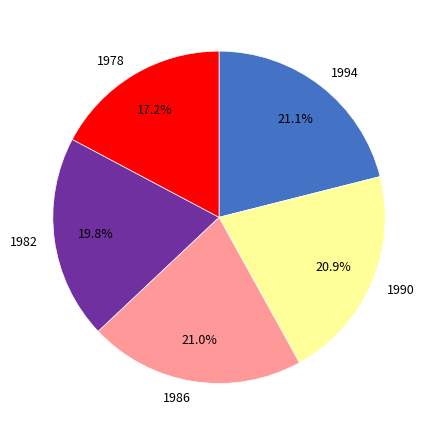

Which category has the smallest portion of the pie?

1978